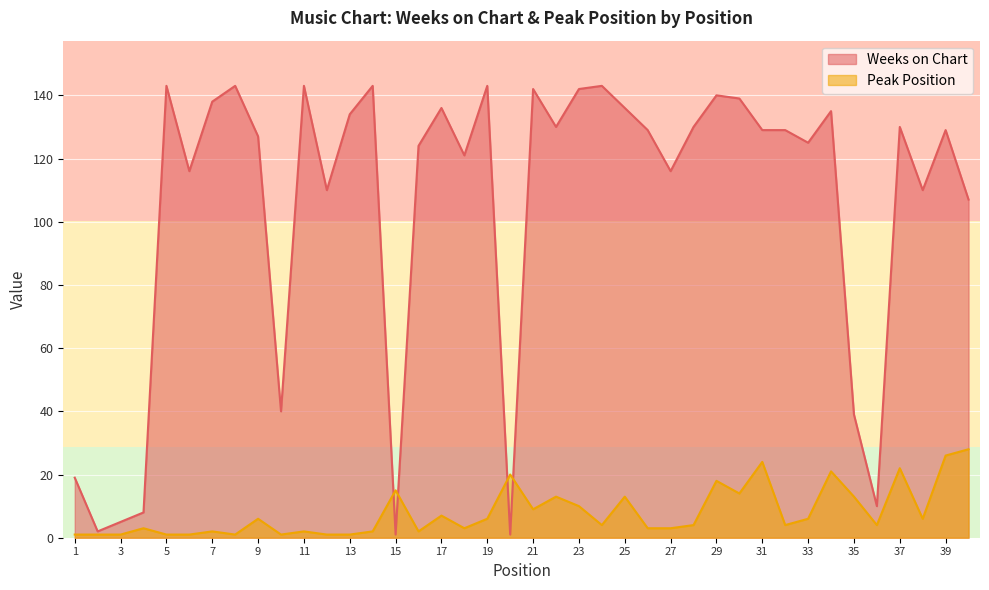

True or false: Peak Position has a value of 8 at 37.

False